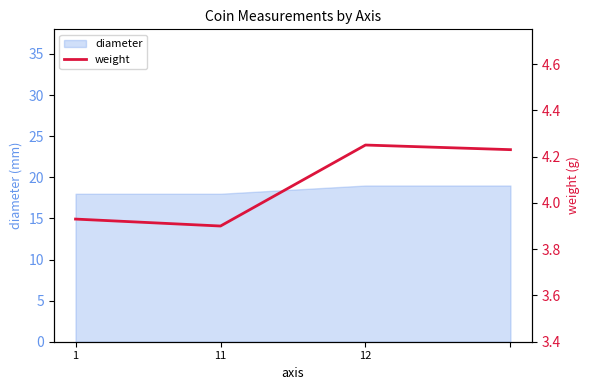

What is the ratio of the value at 12 to the value at 1?

1.1